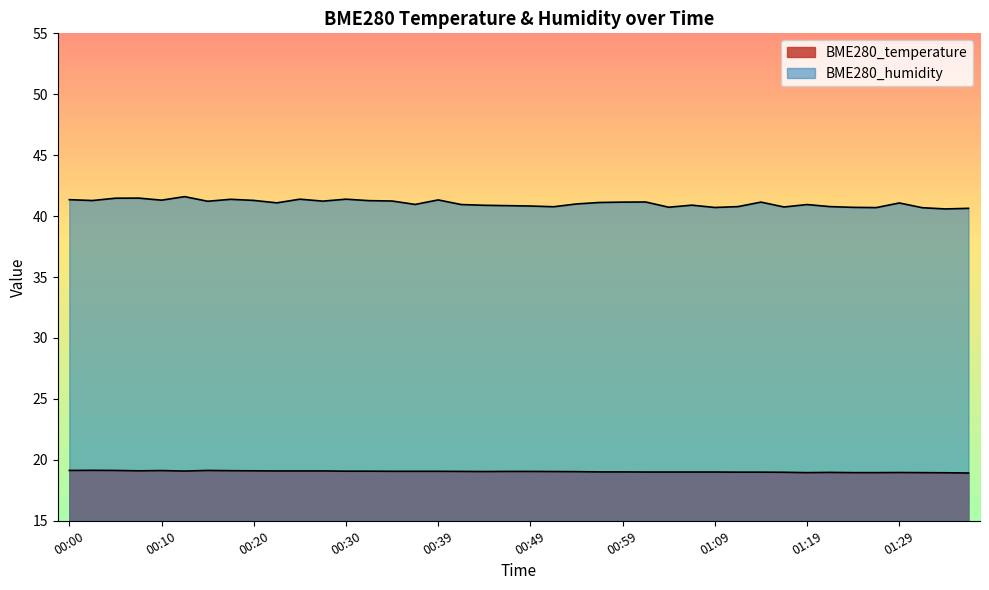

How many values in the BME280_temperature series exceed 19?

25